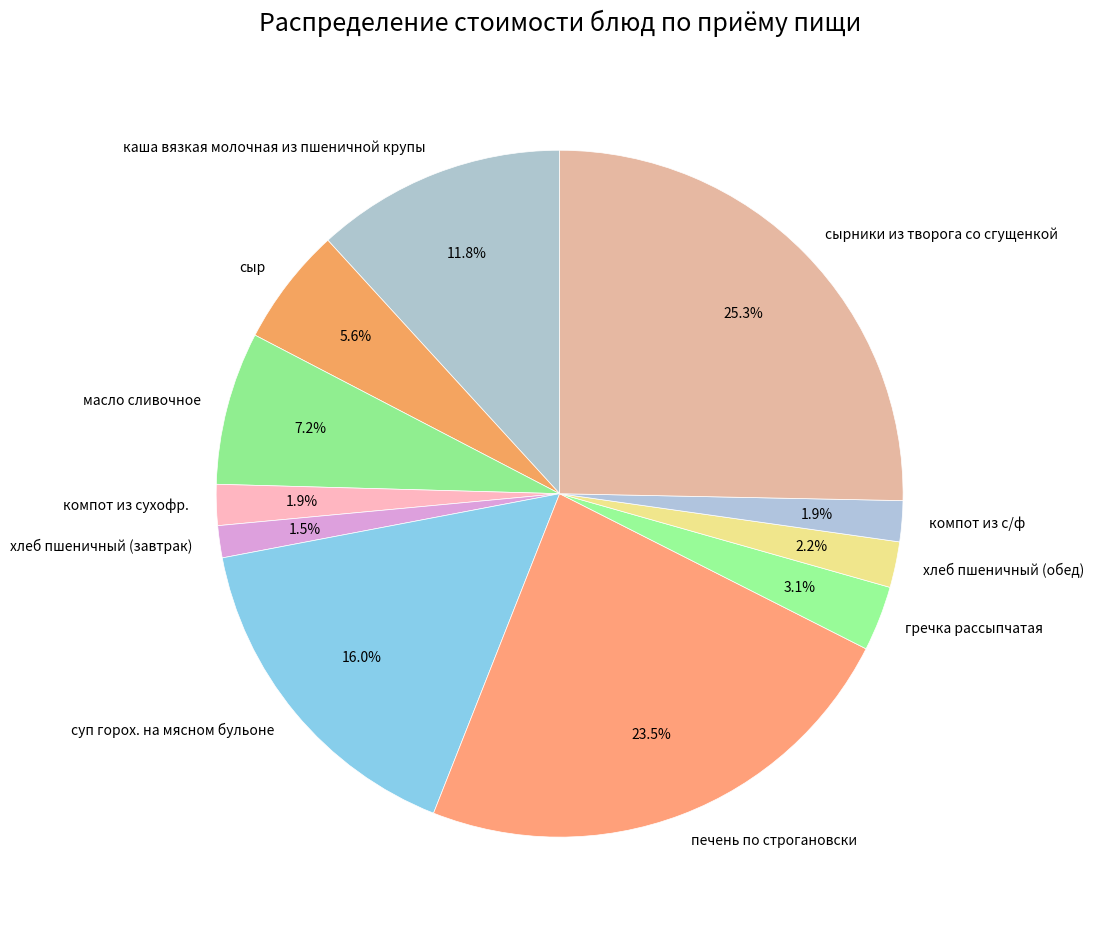

What percentage is NOT represented by сыр?

94.4%